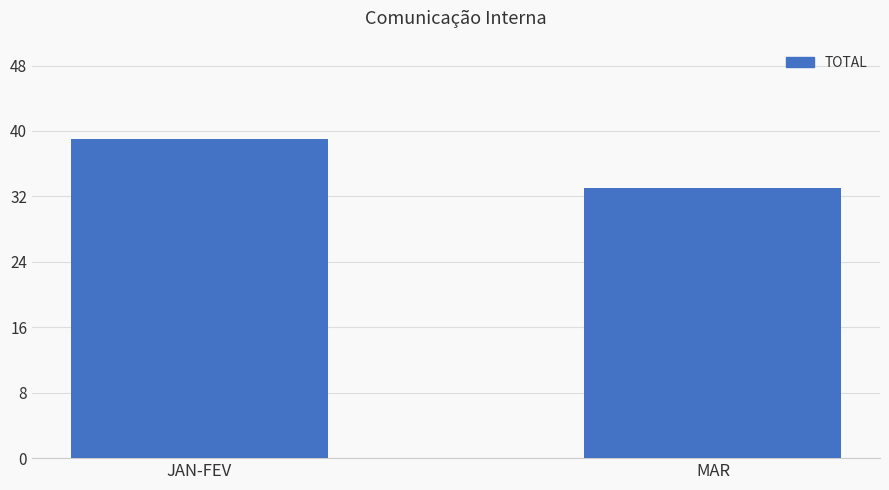

Is it true that the value at JAN-FEV is 23?

False